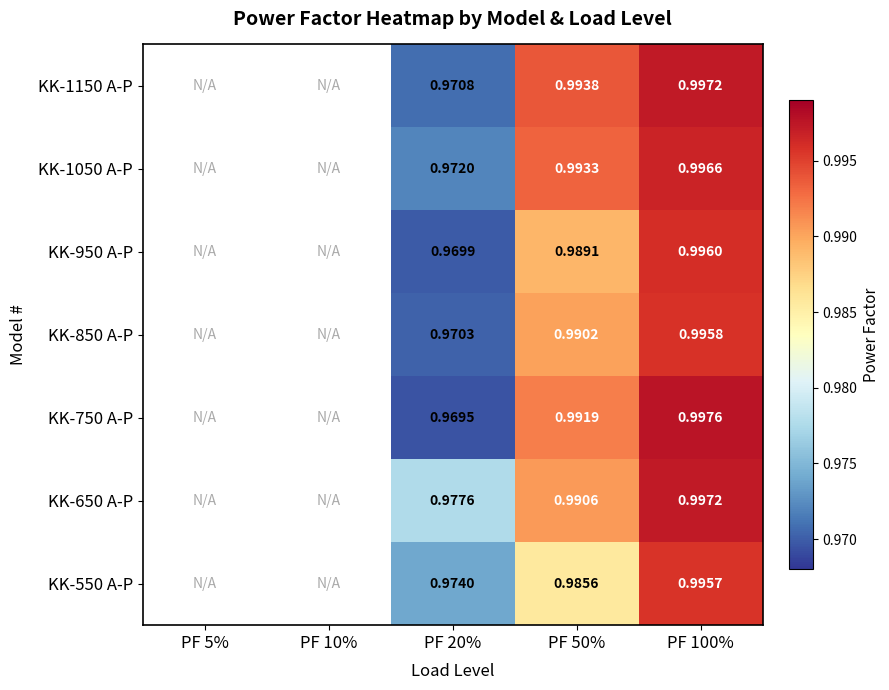

What is the maximum value shown in the chart?

1.0